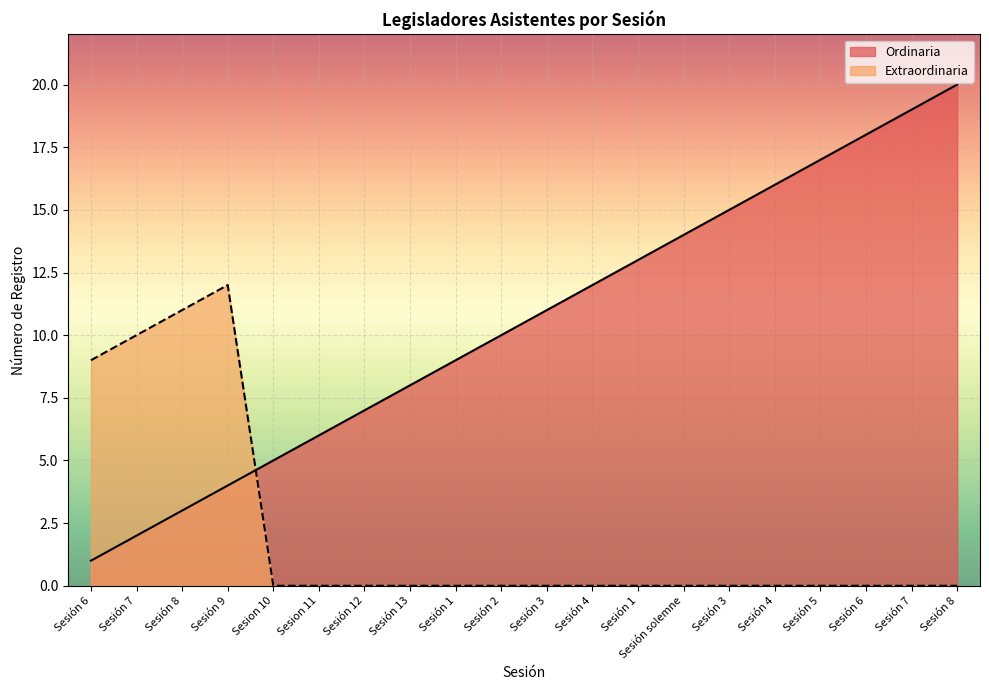

What is the sum of all Ordinaria values?

210